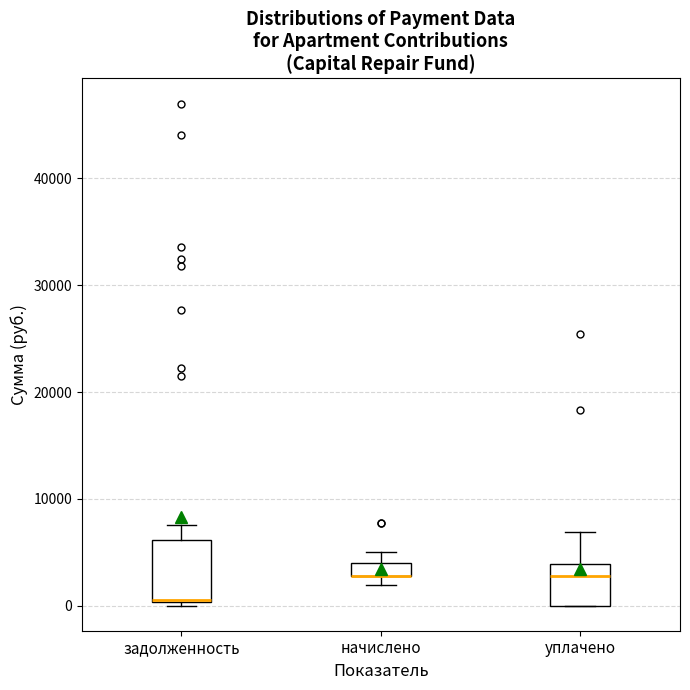

Which box is the tallest, from its lower edge to its upper edge?

задолженность